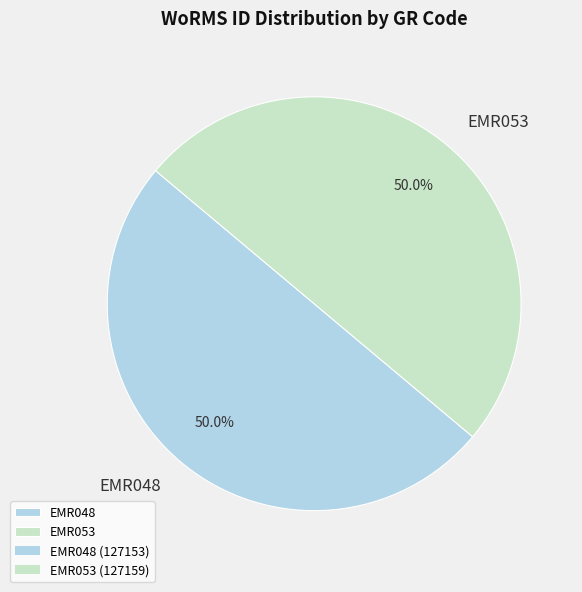

What percentage is NOT represented by EMR048?

50.0%